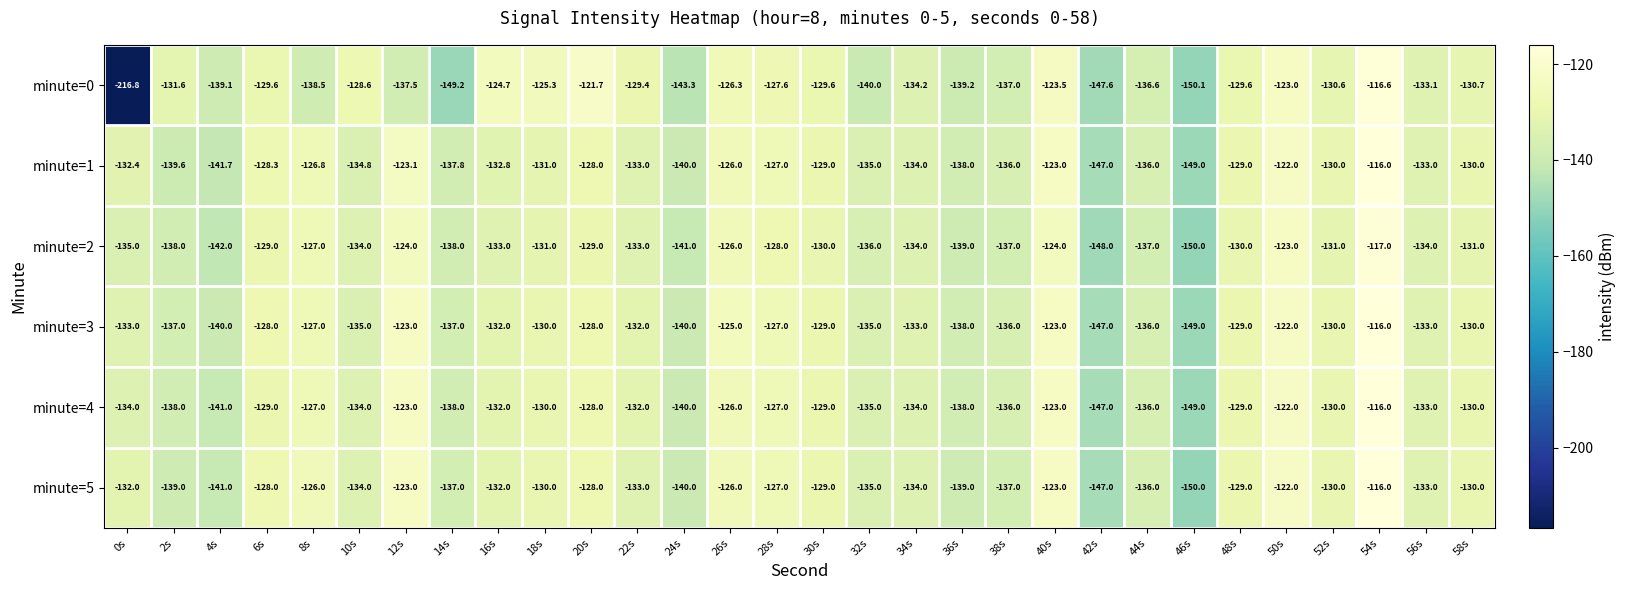

What is the spread (max minus min) of values at 14s?

12.2